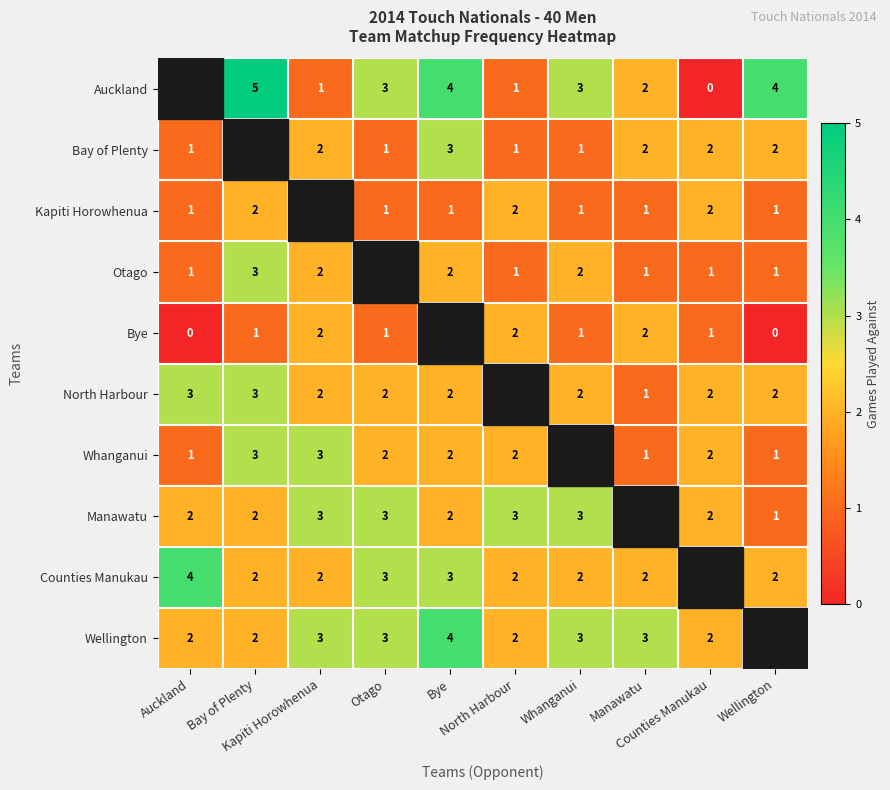

At which label does Manawatu reach its minimum?

Wellington